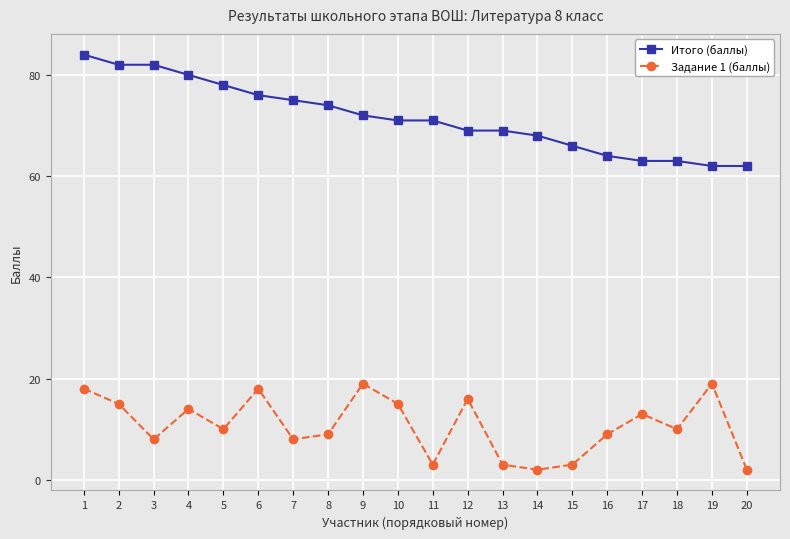

What are all the series names shown in the legend?

Итого (баллы), Задание 1 (баллы)